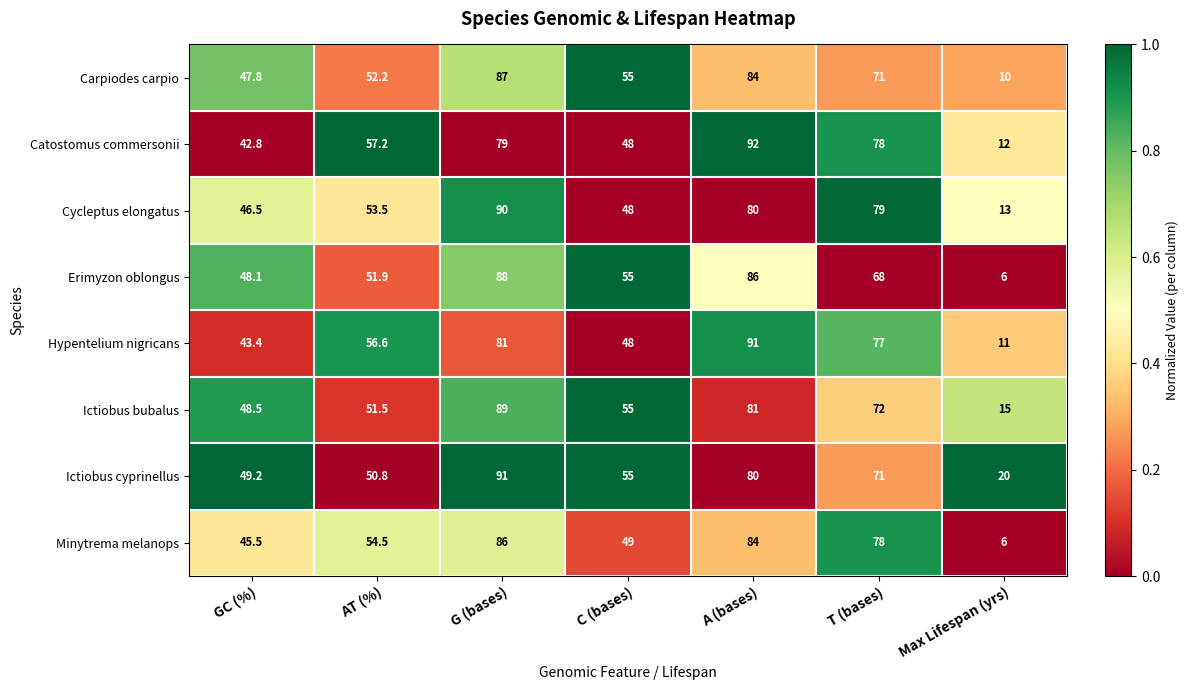

Where does the Hypentelium nigricans series first go above 56?

AT (%)